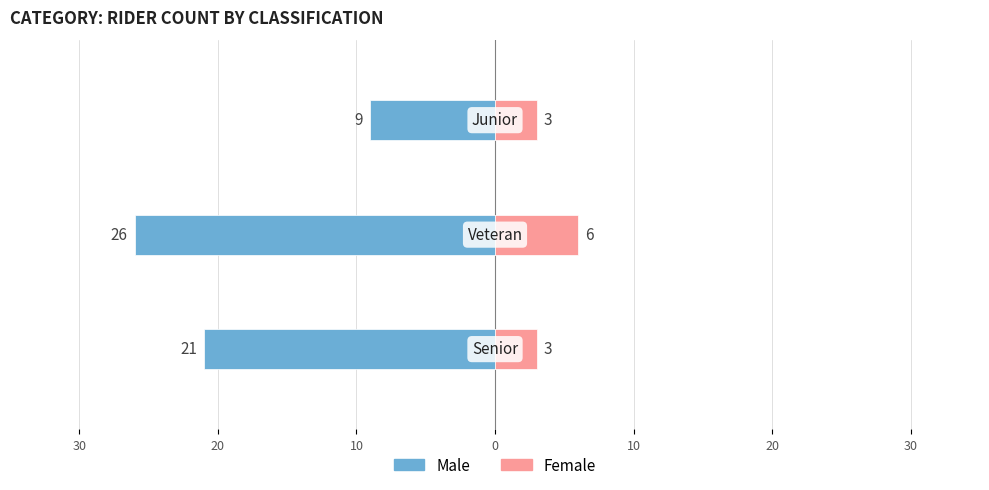

How many groups of bars are there?

3